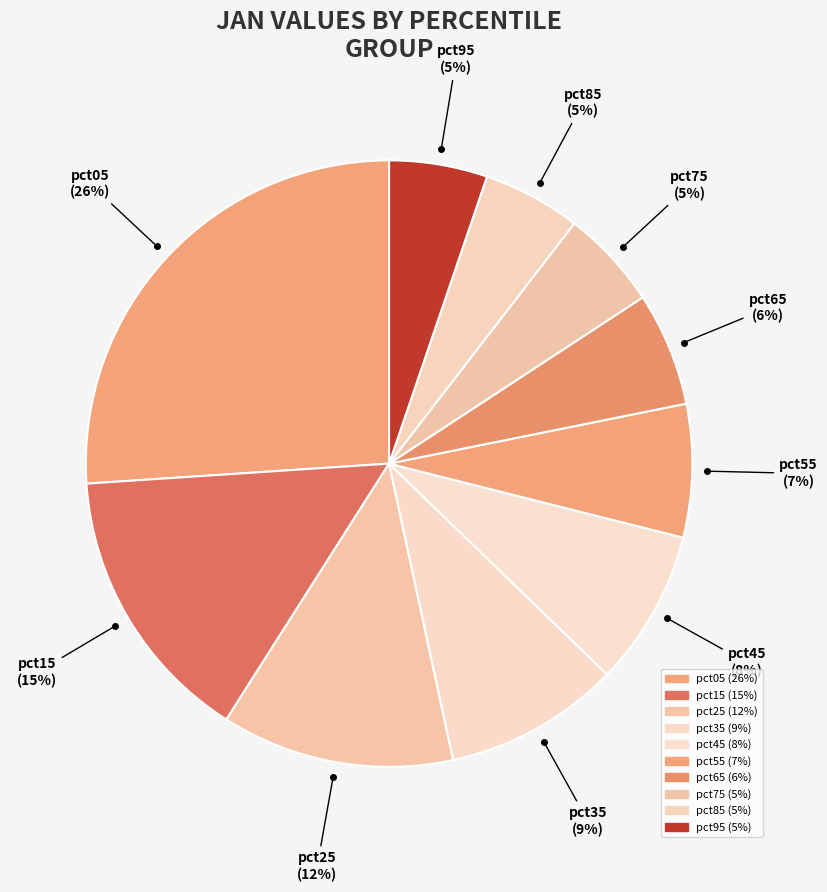

How many slices are in this pie chart?

10